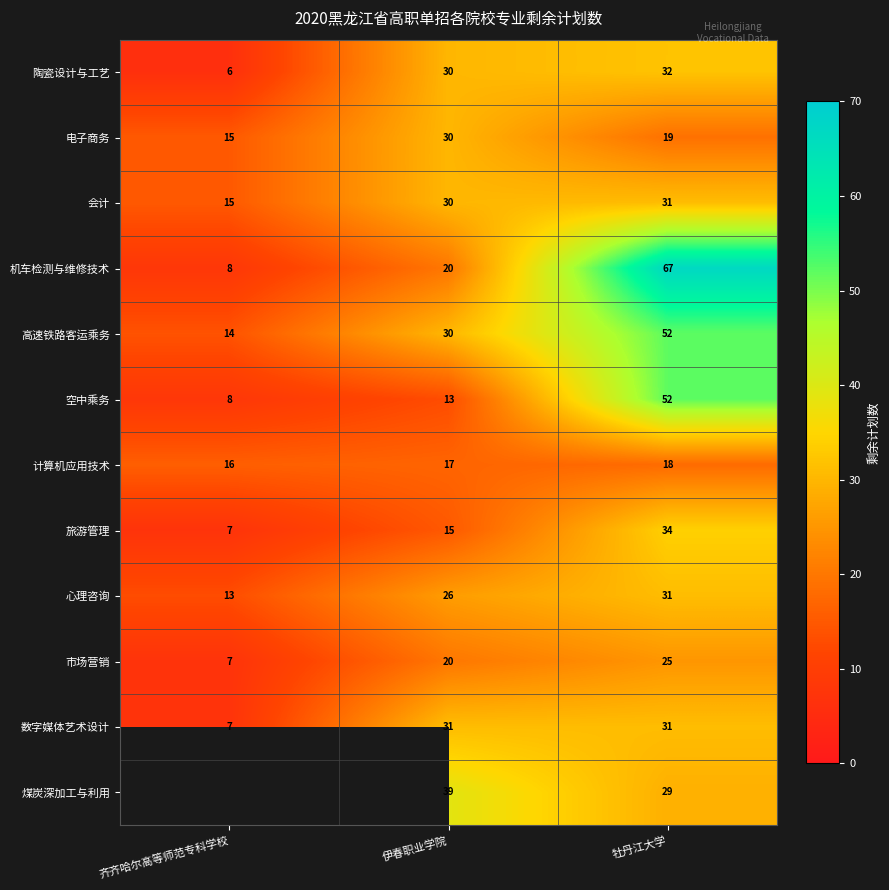

At which category is the sum across all series the highest?

牡丹江大学